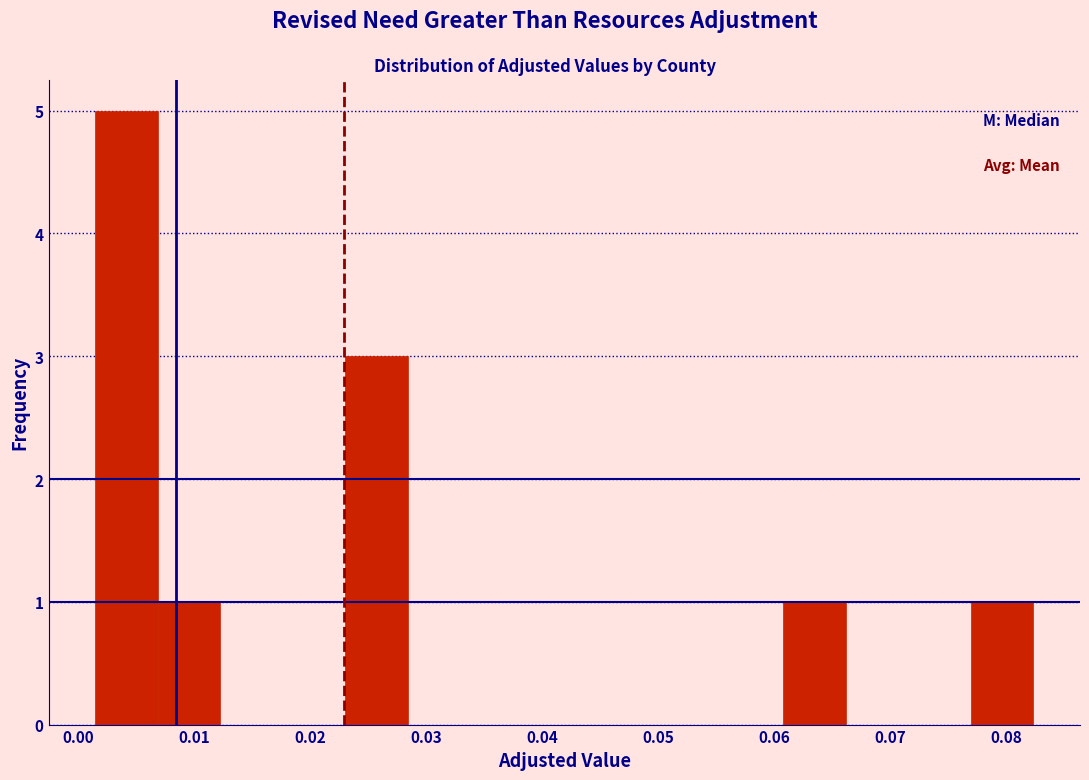

Over which range of the x-axis is the bar tallest?

0.001 to 0.007